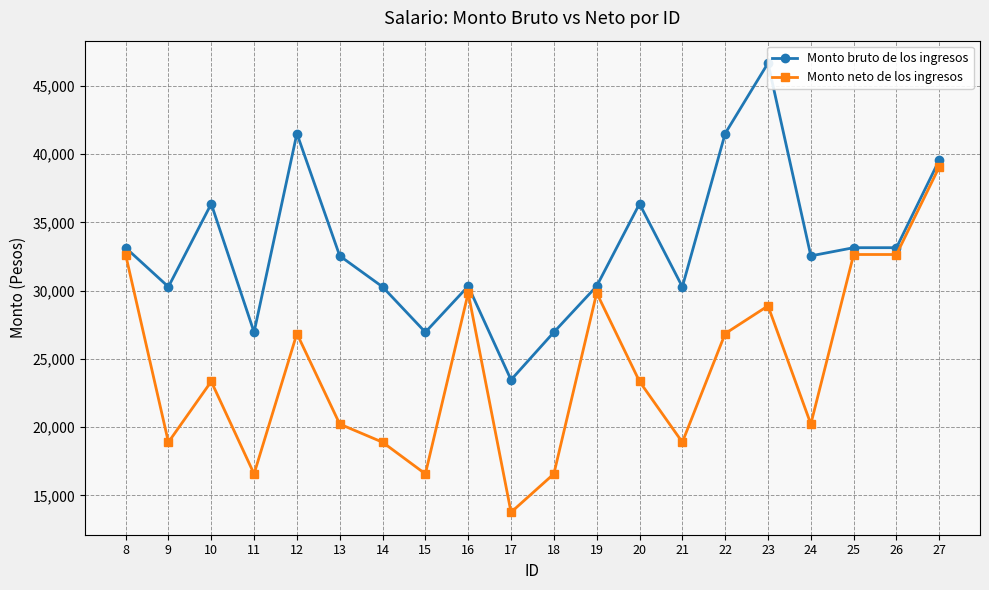

Where is the first local minimum for Monto bruto de los ingresos?

9